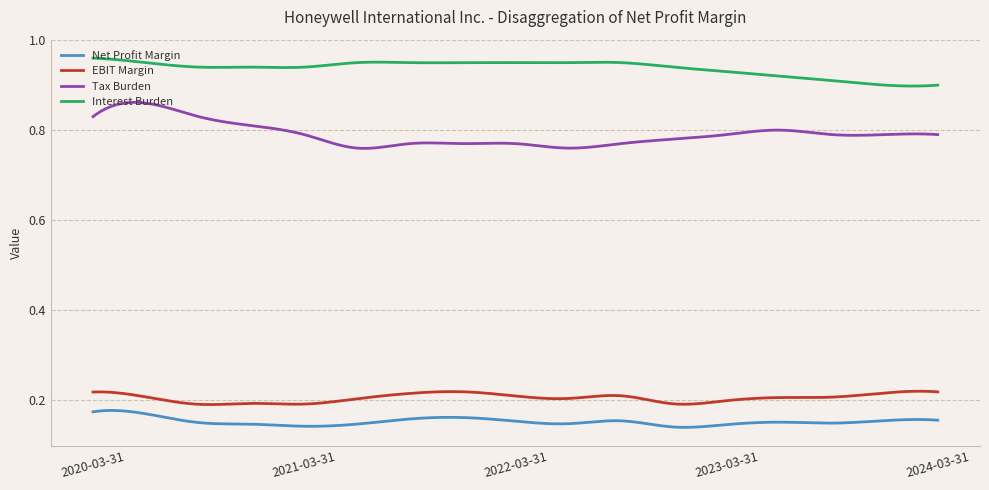

List the series in order of their peak value, highest first.

Interest Burden, Tax Burden, EBIT Margin, Net Profit Margin